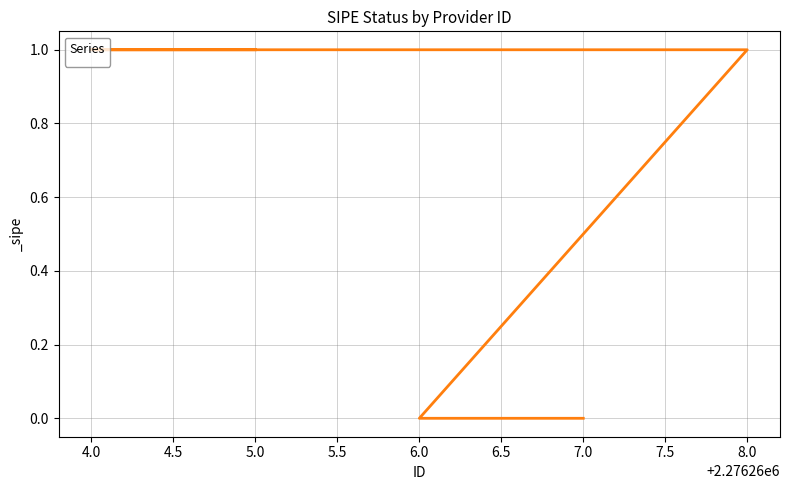

What is the sum of all values?

3